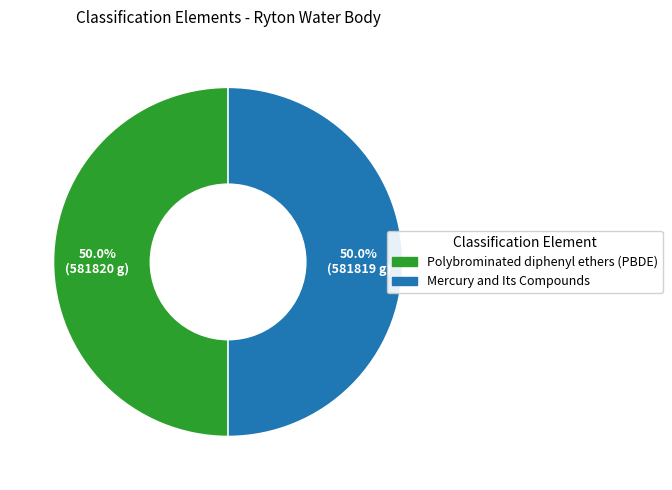

Approximately how many times larger is the value at Polybrominated diphenyl ethers (PBDE) compared to Mercury and Its Compounds?

1.0